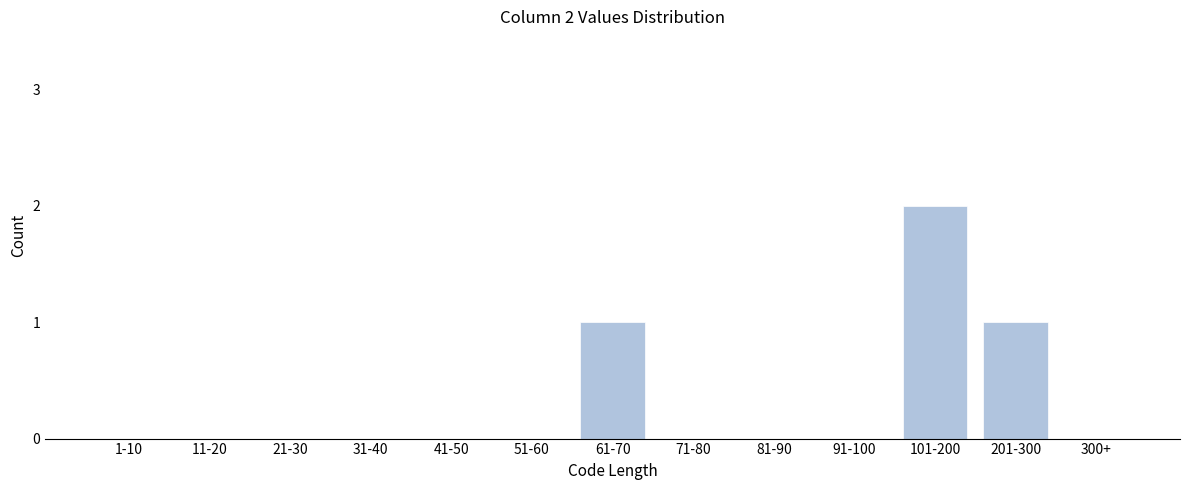

Reading left to right, transcribe all the data shown in this chart.

1-10=0	11-20=0	21-30=0	31-40=0	41-50=0	51-60=0	61-70=1	71-80=0	81-90=0	91-100=0	101-200=2	201-300=1	300+=0